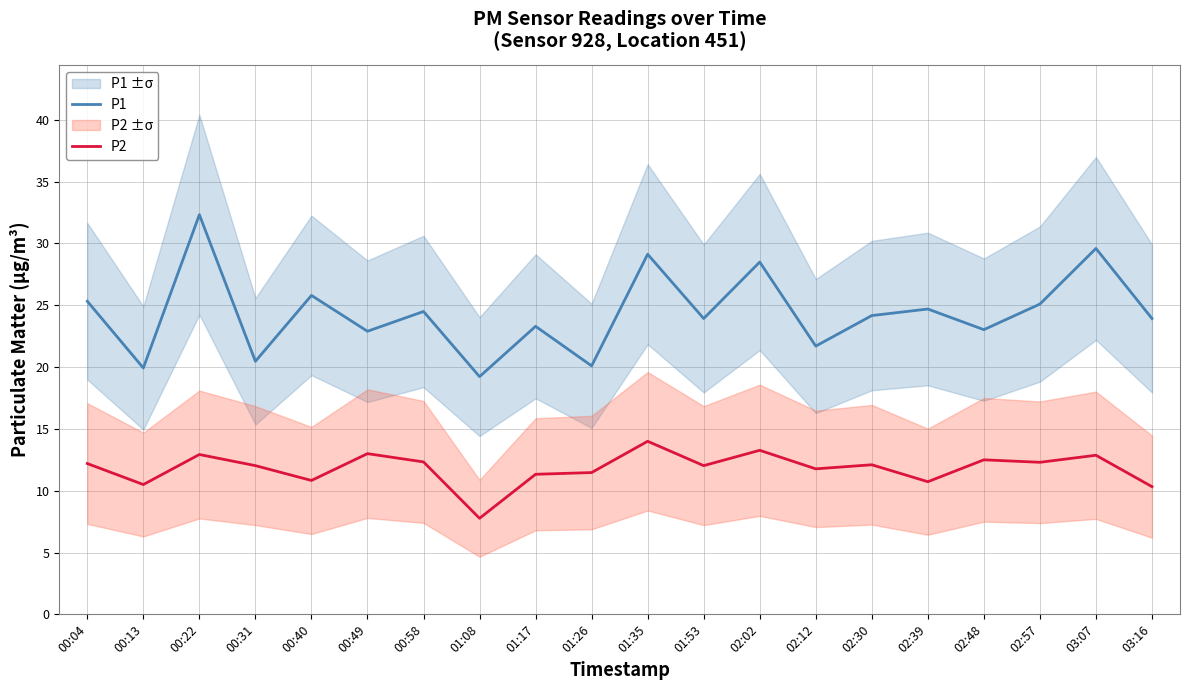

True or false: P2 and P1 cross at least once.

False